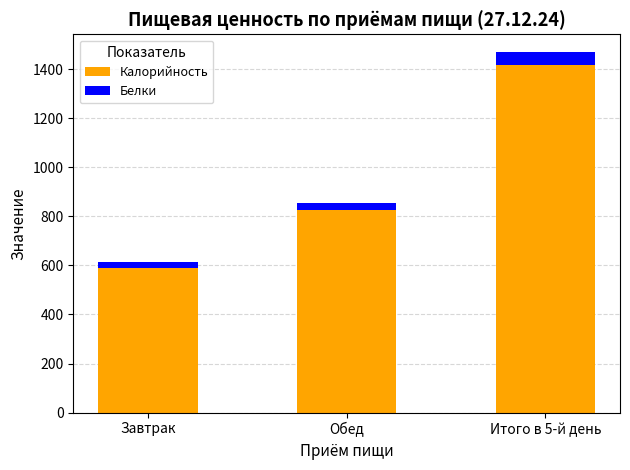

Does the chart contain any negative values?

No